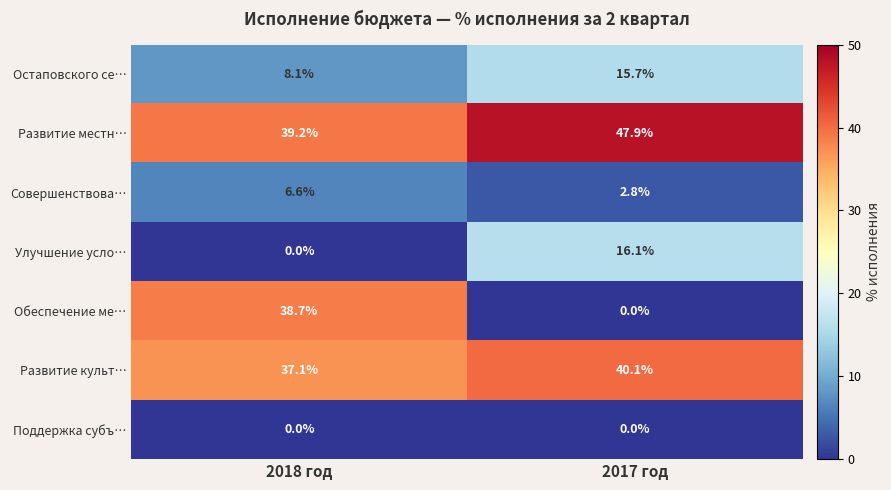

Reading left to right, list all the values displayed in this chart.

Остаповского се…: 8.1	15.7
Развитие местн…: 39.2	47.9
Совершенствова…: 6.6	2.8
Улучшение усло…: 0.0	16.1
Обеспечение ме…: 38.7	0.0
Развитие культ…: 37.1	40.1
Поддержка субъ…: 0.0	0.0